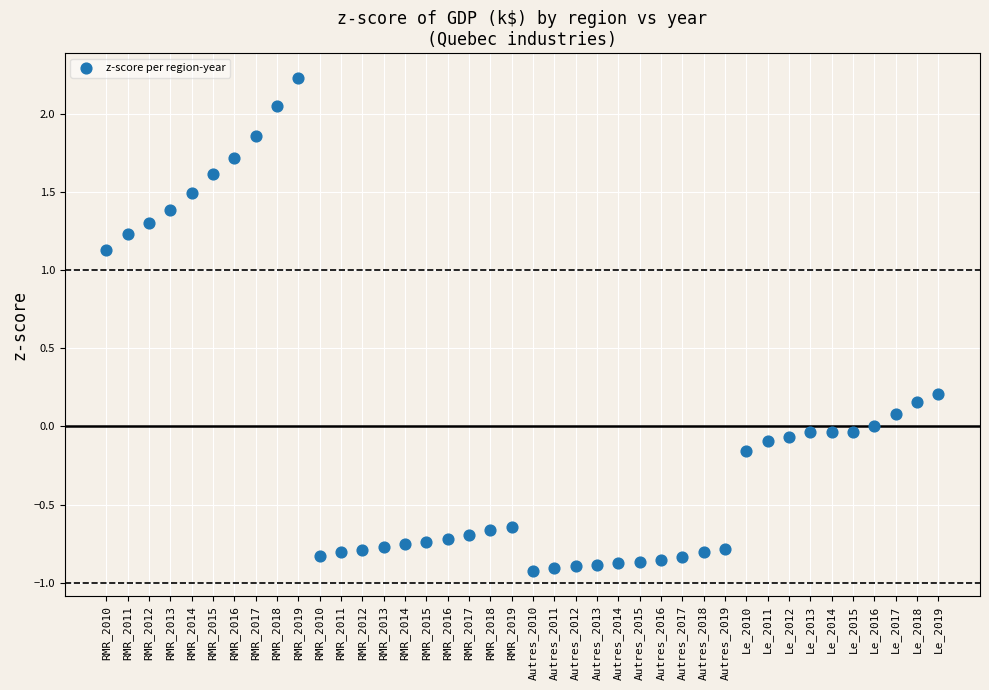

What is the range of Y values (max minus min)?

3.2